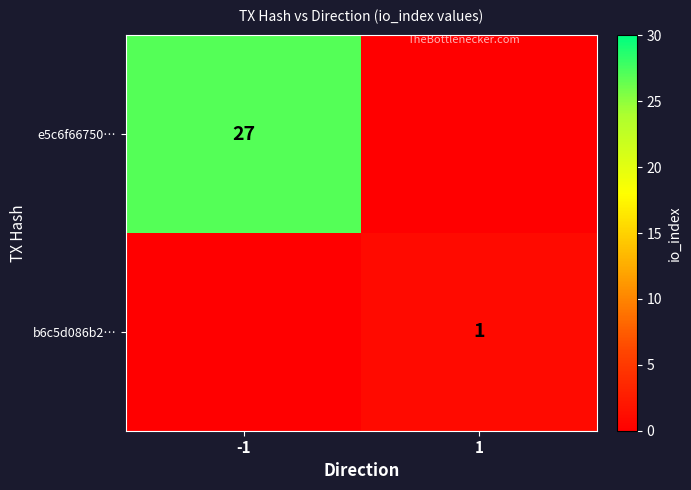

Is it true that e5c6f66750… equals 27 at -1?

True